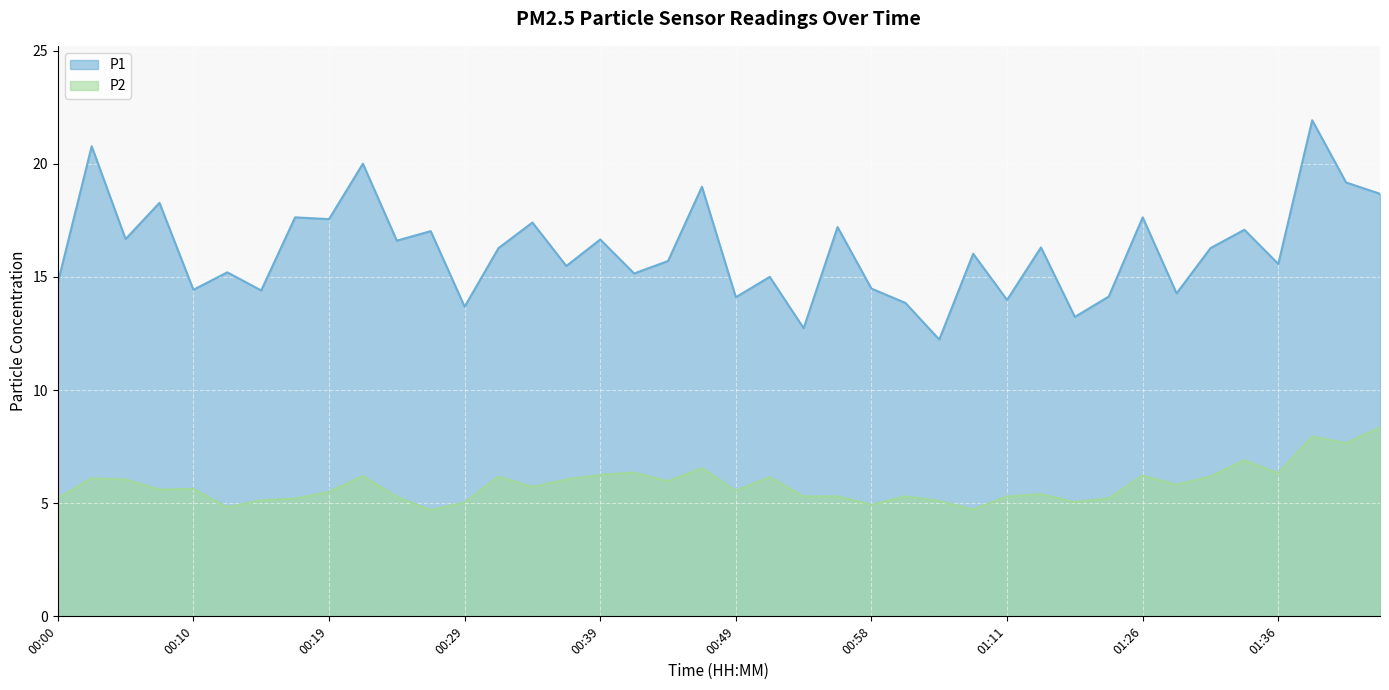

True or false: P1 and P2 cross at least once.

False